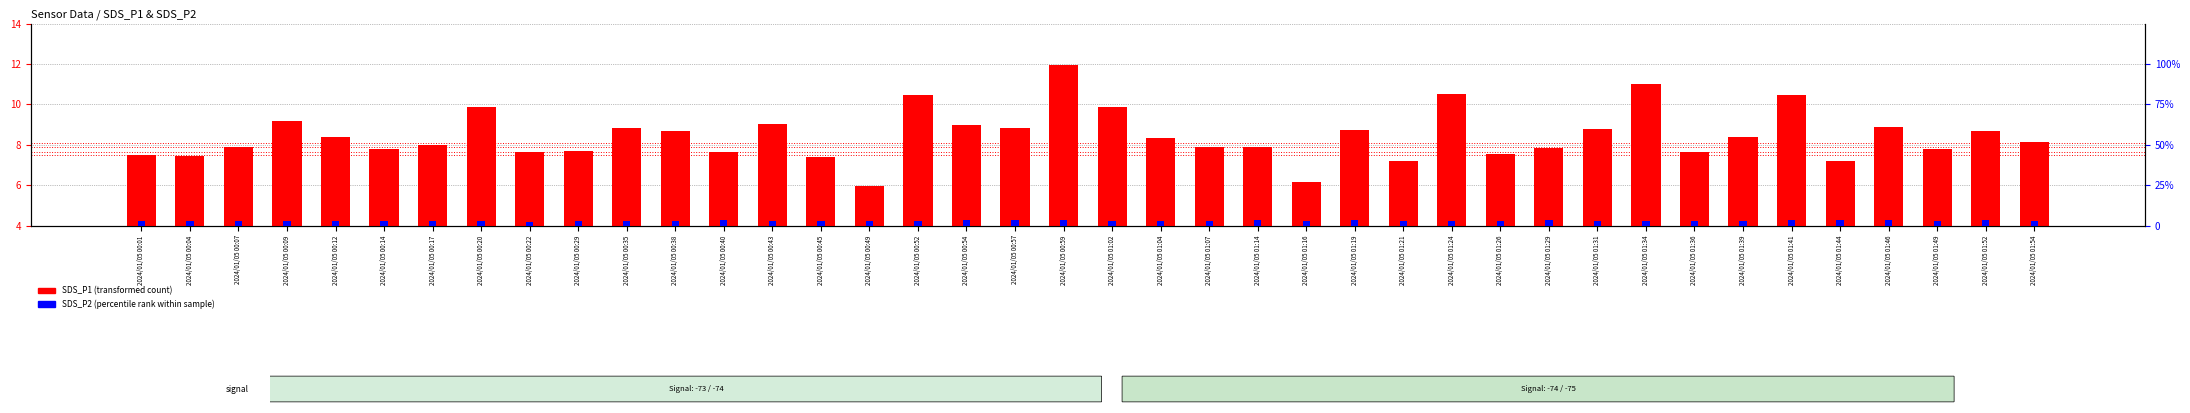

Which series has the largest range (max minus min)?

SDS_P1 (transformed count)